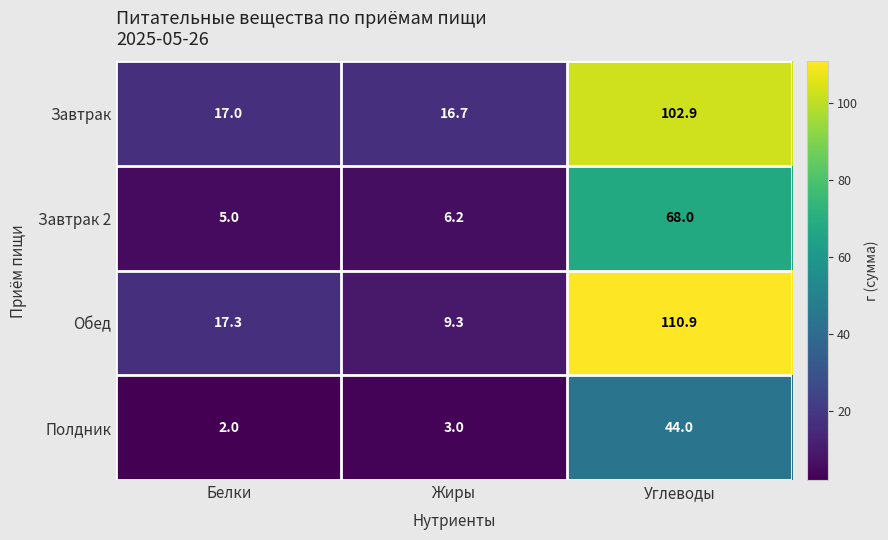

What is the total value across all series at Углеводы?

325.8